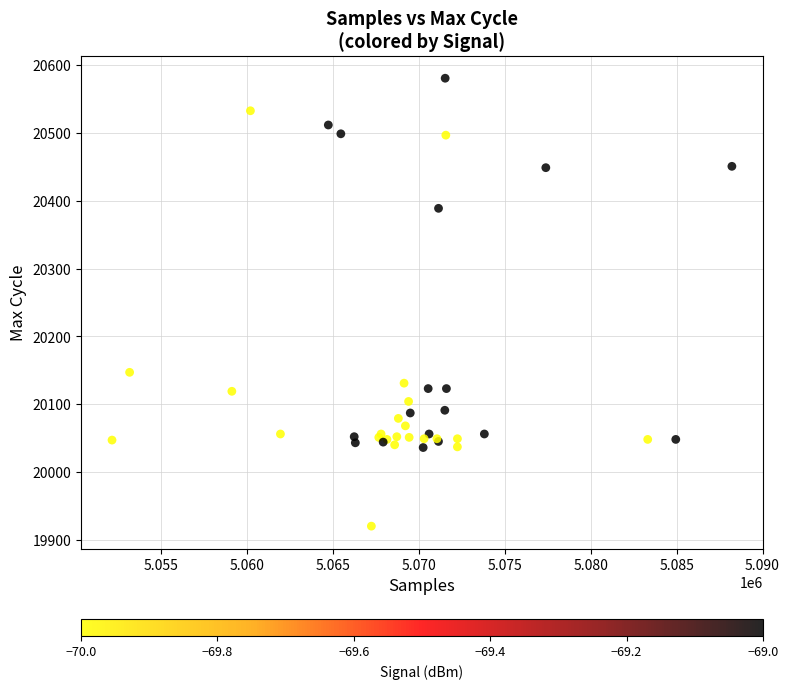

What Y value in the scatter plot is closest to 20250?

20147